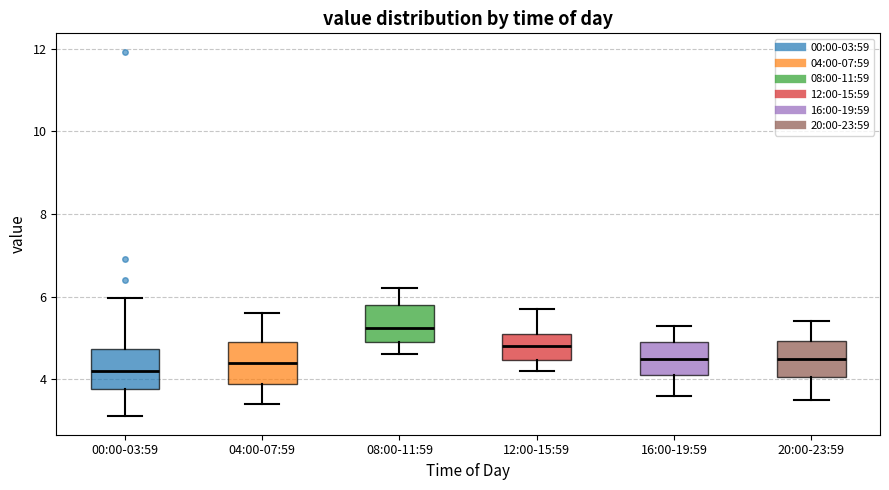

Reading left to right, read every box against the y-axis: the position of its median line, the range the box covers, and the ends of its whiskers. The values are not printed on the chart, so give them approximately, as read against the axis.

00:00-03:59: median 4.2, box 3.8 to 4.8, whiskers 3.2 to 6.0
04:00-07:59: median 4.4, box 3.8 to 5.0, whiskers 3.4 to 5.6
08:00-11:59: median 5.2, box 5.0 to 5.8, whiskers 4.6 to 6.2
12:00-15:59: median 4.8, box 4.4 to 5.2, whiskers 4.2 to 5.8
16:00-19:59: median 4.6, box 4.2 to 5.0, whiskers 3.6 to 5.4
20:00-23:59: median 4.6, box 4.0 to 5.0, whiskers 3.6 to 5.4